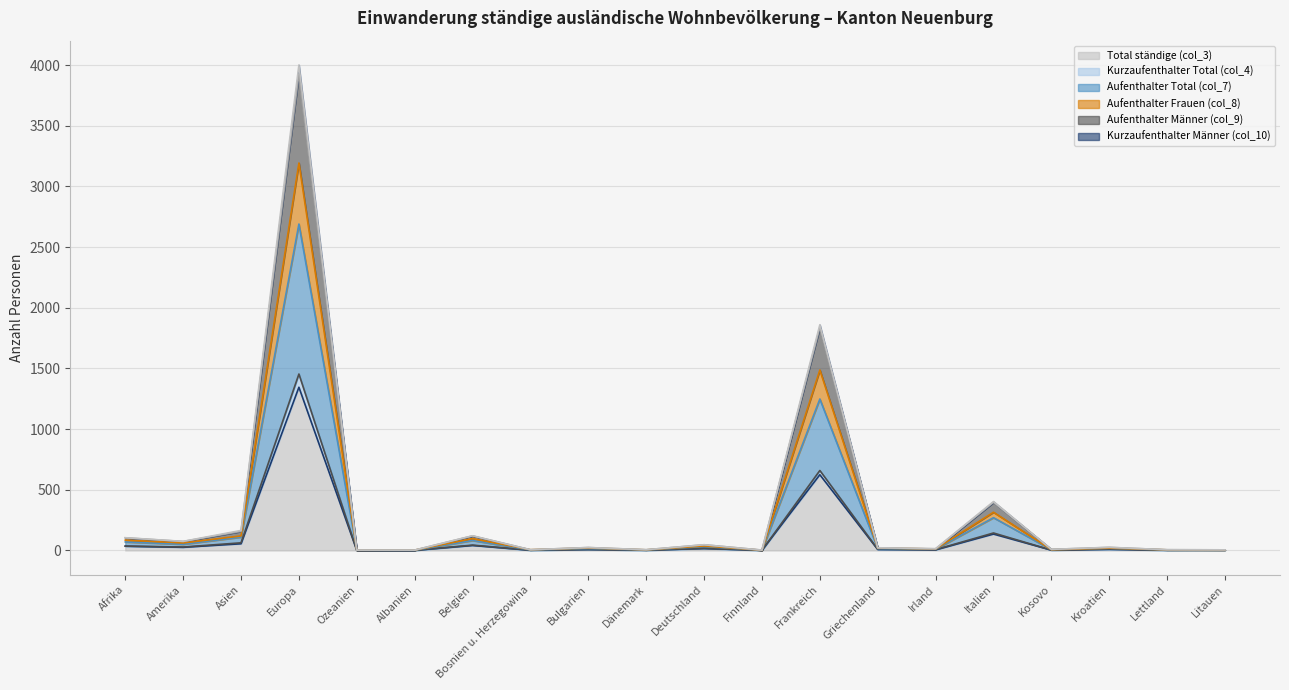

At which label does Kurzaufenthalter Total (col_4) reach its peak?

Europa